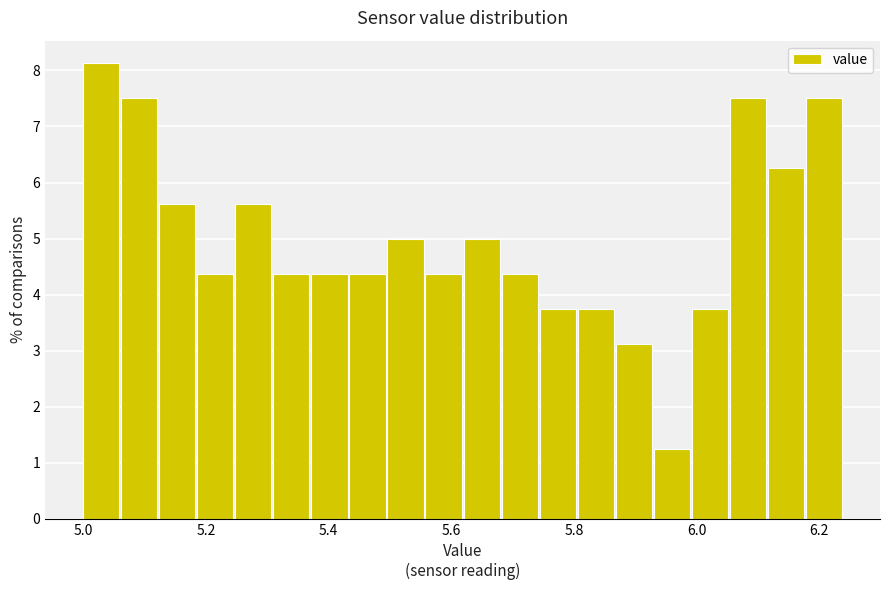

Around what value on the x-axis is the tallest bar? Give the approximate position of its centre, as read against the axis.

5.02